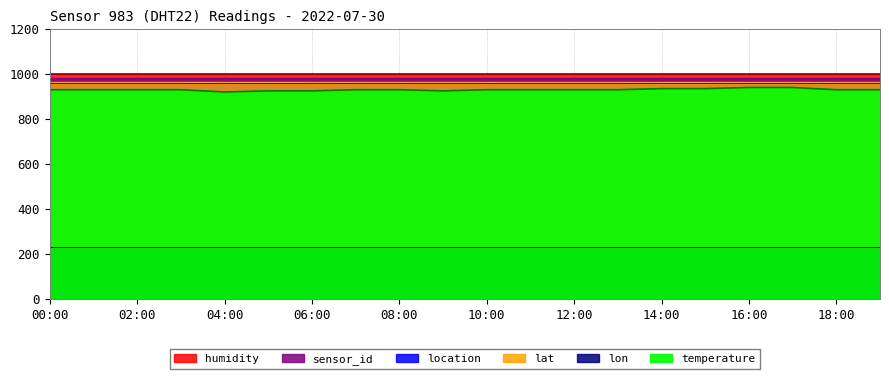

Reading left to right, what are all the values shown in this chart?

temperature: 00:00=18.6	01:00=18.6	02:00=18.6	03:00=18.6	04:00=18.4	05:00=18.5	06:00=18.5	07:00=18.6	08:00=18.6	09:00=18.5	10:00=18.6	11:00=18.6	12:00=18.6	13:00=18.6	14:00=18.7	15:00=18.7	16:00=18.8	17:00=18.8	18:00=18.6	19:00=18.6
humidity: 00:00=99.9	01:00=99.9	02:00=99.9	03:00=99.9	04:00=99.9	05:00=99.9	06:00=99.9	07:00=99.9	08:00=99.9	09:00=99.9	10:00=99.9	11:00=99.9	12:00=99.9	13:00=99.9	14:00=99.9	15:00=99.9	16:00=99.9	17:00=99.9	18:00=99.9	19:00=99.9
lat: 00:00=48.1	01:00=48.1	02:00=48.1	03:00=48.1	04:00=48.1	05:00=48.1	06:00=48.1	07:00=48.1	08:00=48.1	09:00=48.1	10:00=48.1	11:00=48.1	12:00=48.1	13:00=48.1	14:00=48.1	15:00=48.1	16:00=48.1	17:00=48.1	18:00=48.1	19:00=48.1
lon: 00:00=11.6	01:00=11.6	02:00=11.6	03:00=11.6	04:00=11.6	05:00=11.6	06:00=11.6	07:00=11.6	08:00=11.6	09:00=11.6	10:00=11.6	11:00=11.6	12:00=11.6	13:00=11.6	14:00=11.6	15:00=11.6	16:00=11.6	17:00=11.6	18:00=11.6	19:00=11.6
sensor_id: 00:00=983.0	01:00=983.0	02:00=983.0	03:00=983.0	04:00=983.0	05:00=983.0	06:00=983.0	07:00=983.0	08:00=983.0	09:00=983.0	10:00=983.0	11:00=983.0	12:00=983.0	13:00=983.0	14:00=983.0	15:00=983.0	16:00=983.0	17:00=983.0	18:00=983.0	19:00=983.0
location: 00:00=480.0	01:00=480.0	02:00=480.0	03:00=480.0	04:00=480.0	05:00=480.0	06:00=480.0	07:00=480.0	08:00=480.0	09:00=480.0	10:00=480.0	11:00=480.0	12:00=480.0	13:00=480.0	14:00=480.0	15:00=480.0	16:00=480.0	17:00=480.0	18:00=480.0	19:00=480.0